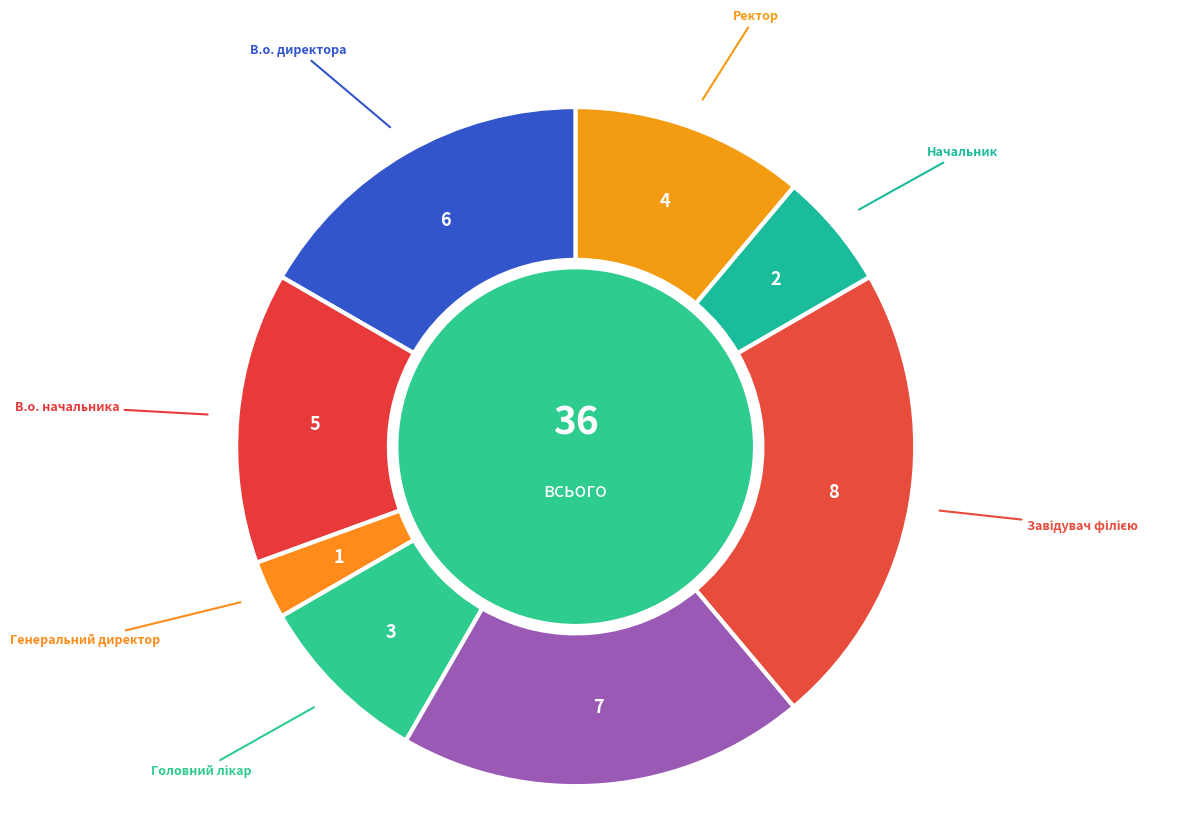

How many segments does this pie chart have?

8